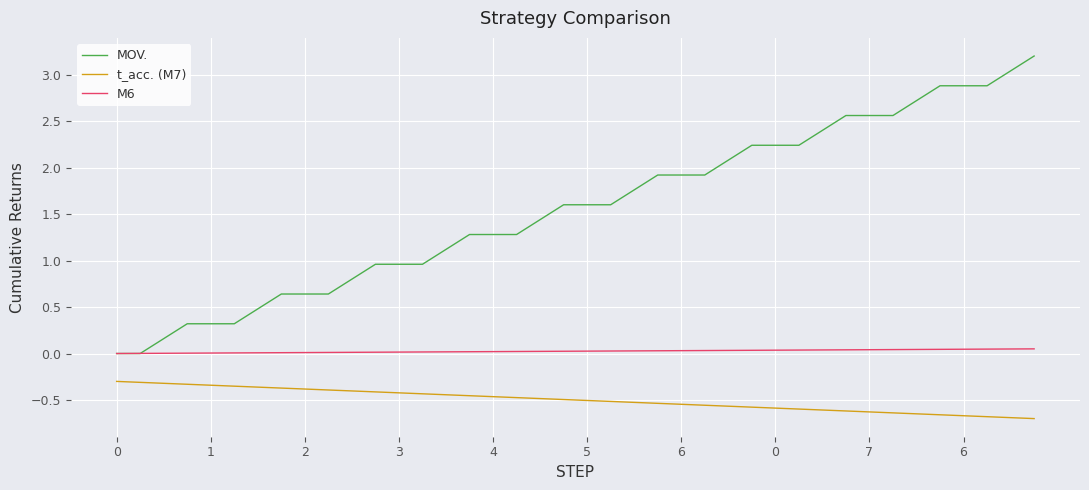

True or false: M6 and t_acc. (M7) cross at least once.

False